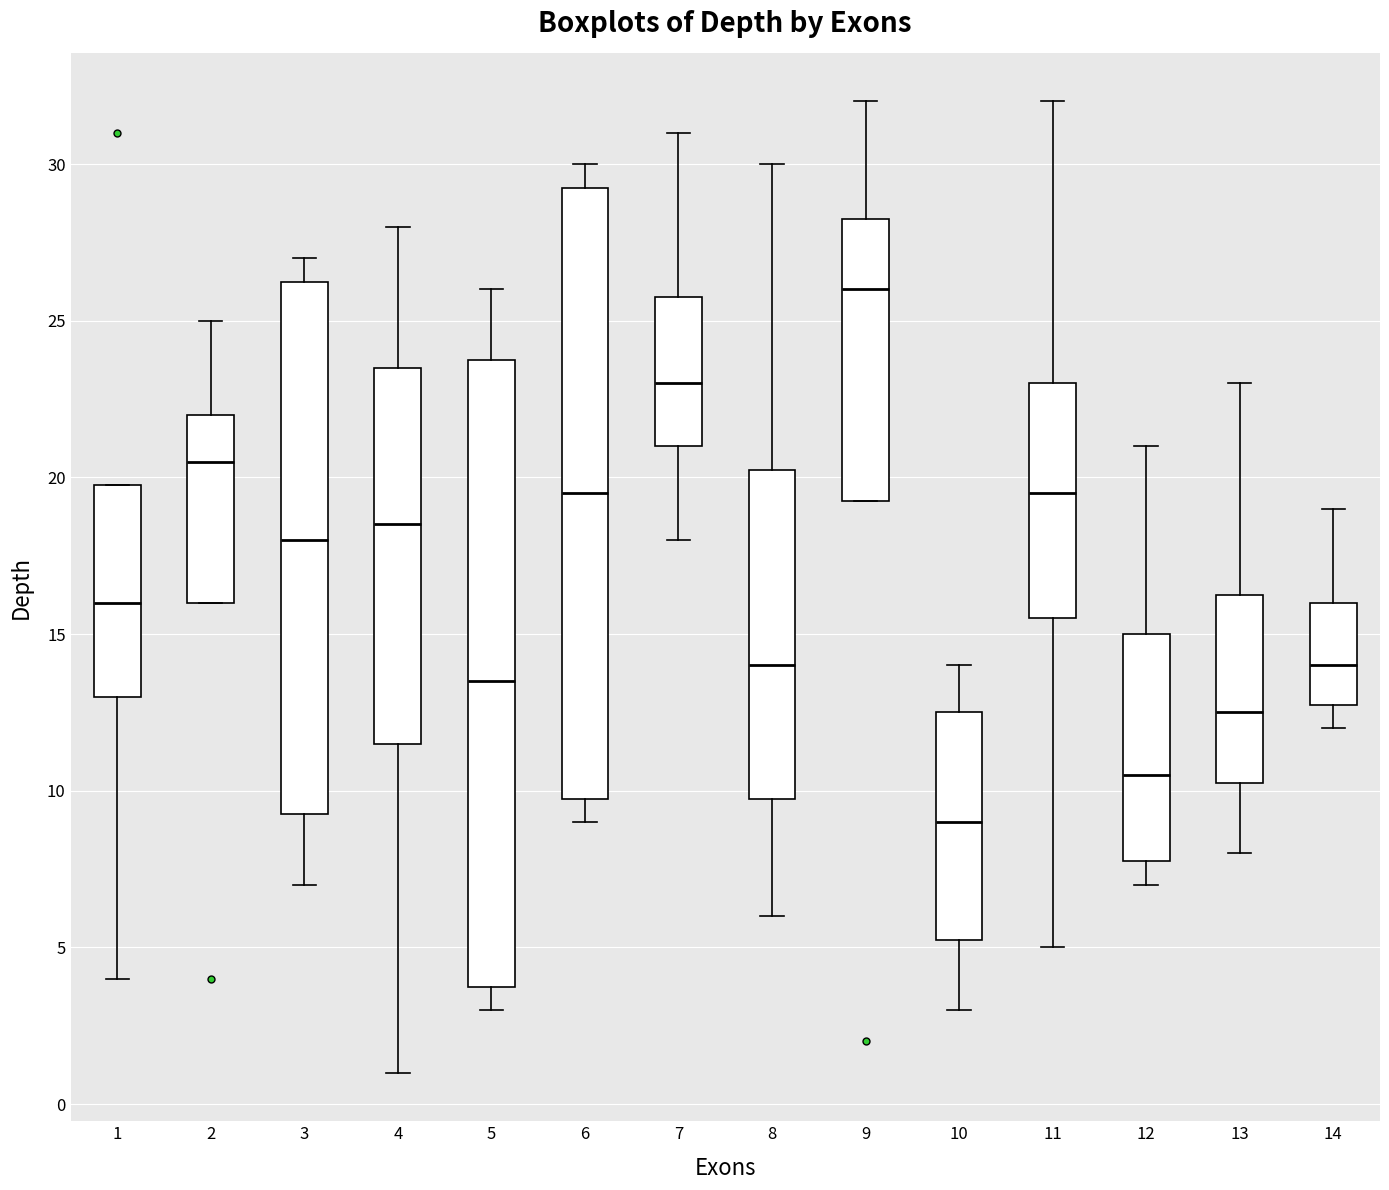

Where is the lower edge of the box at x = 1 on the y-axis? The values are not printed on the chart, so give them approximately, as read against the axis.

13.0